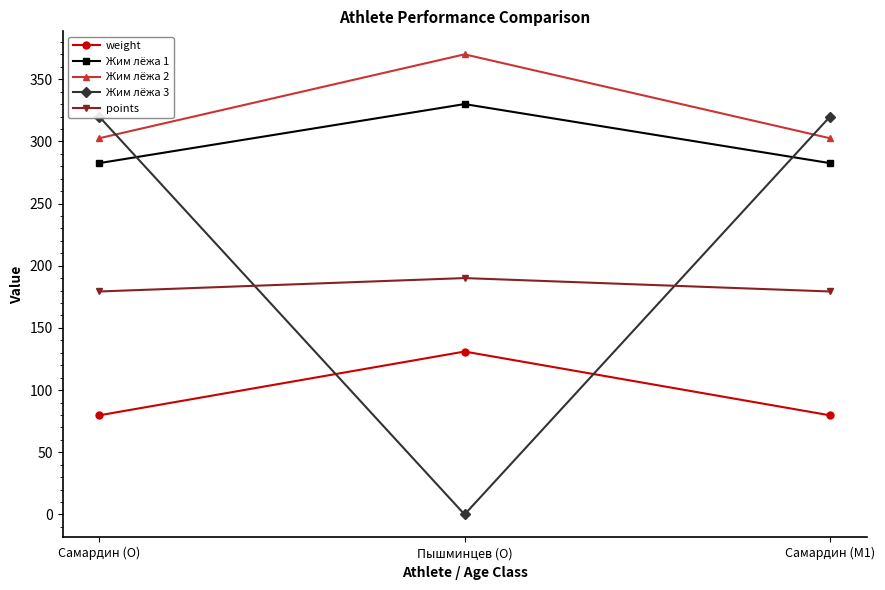

What is the sum of all points values?

548.7